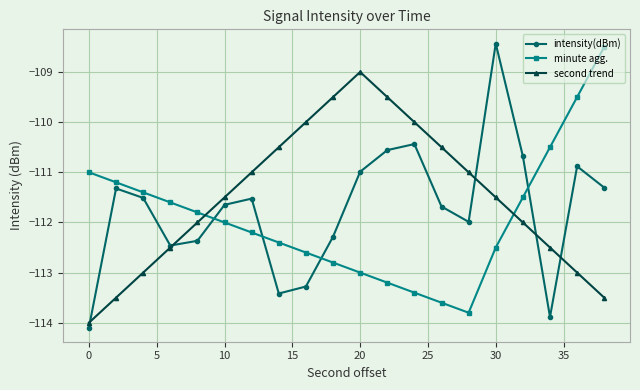

What is the value of the second trend point at the 9th from the left?

-110.0